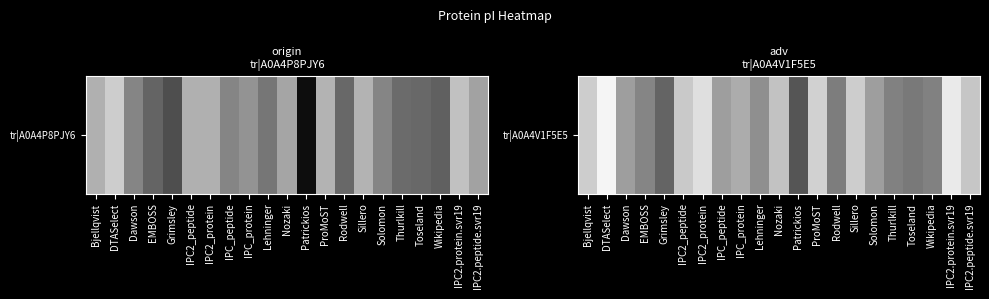

The value at IPC2.peptide.svr19 is 1.0. True or false?

False